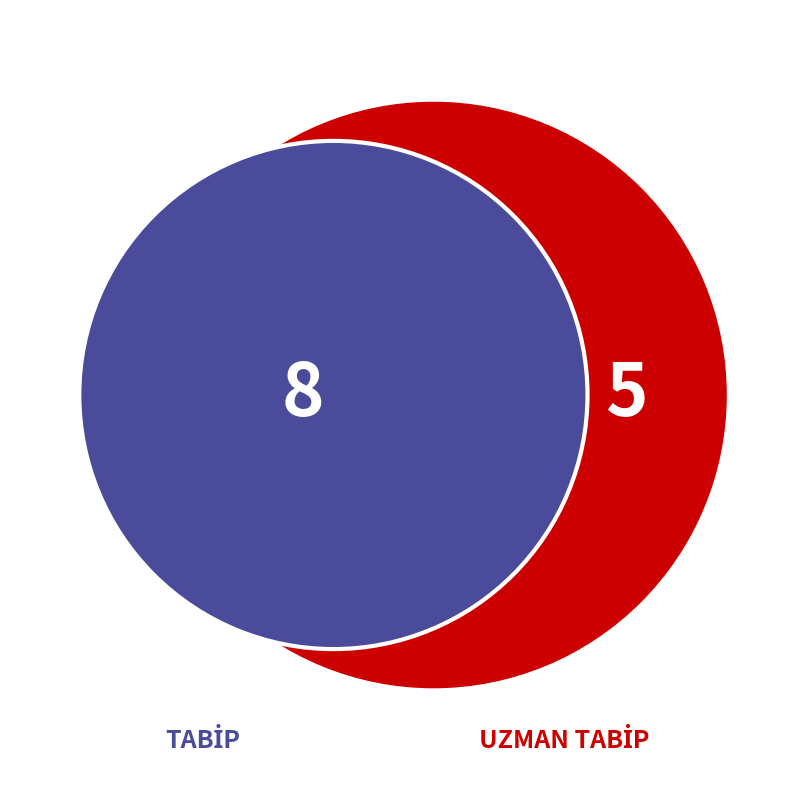

Rank the categories by value from lowest to highest.

UZMAN TABİP, TABİP